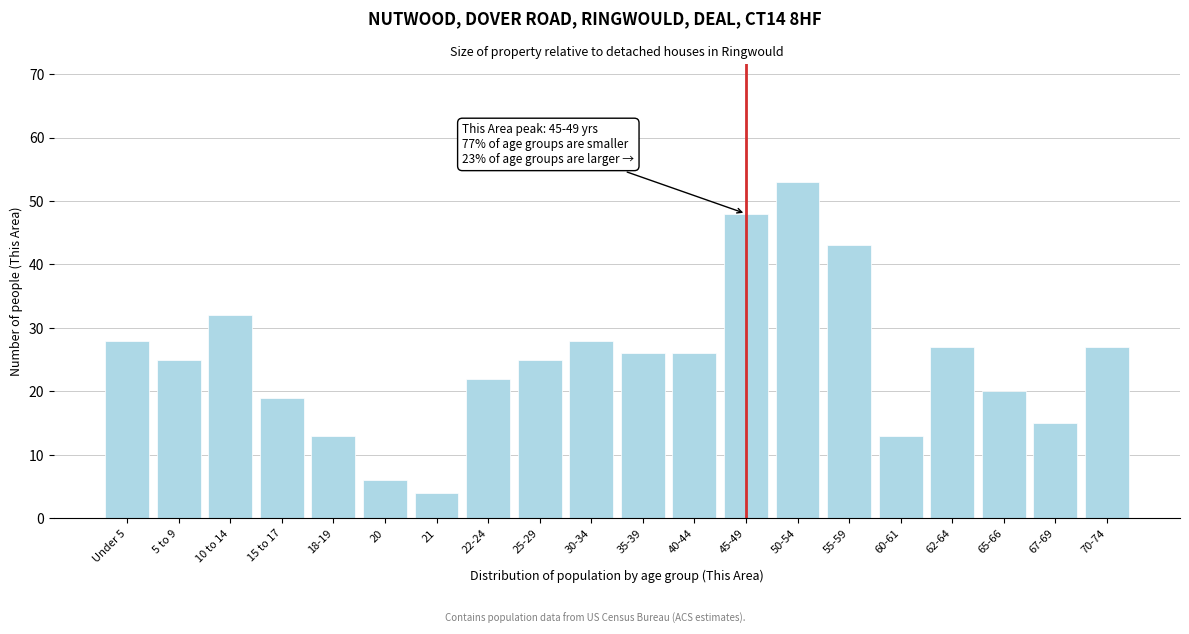

Reading left to right, what are all the values shown in this chart?

28	25	32	19	13	6	4	22	25	28	26	26	48	53	43	13	27	20	15	27